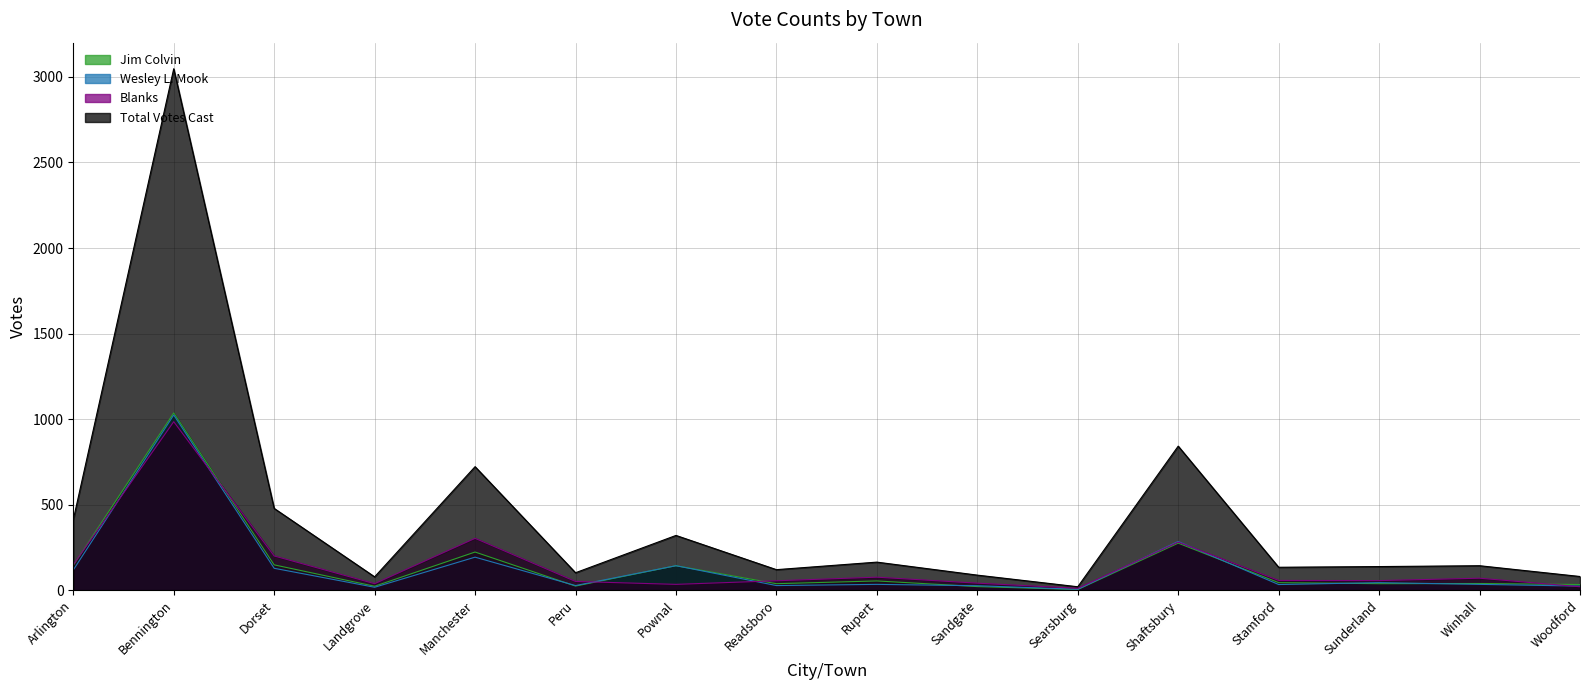

At which category does Wesley L. Mook reach its first local valley?

Landgrove